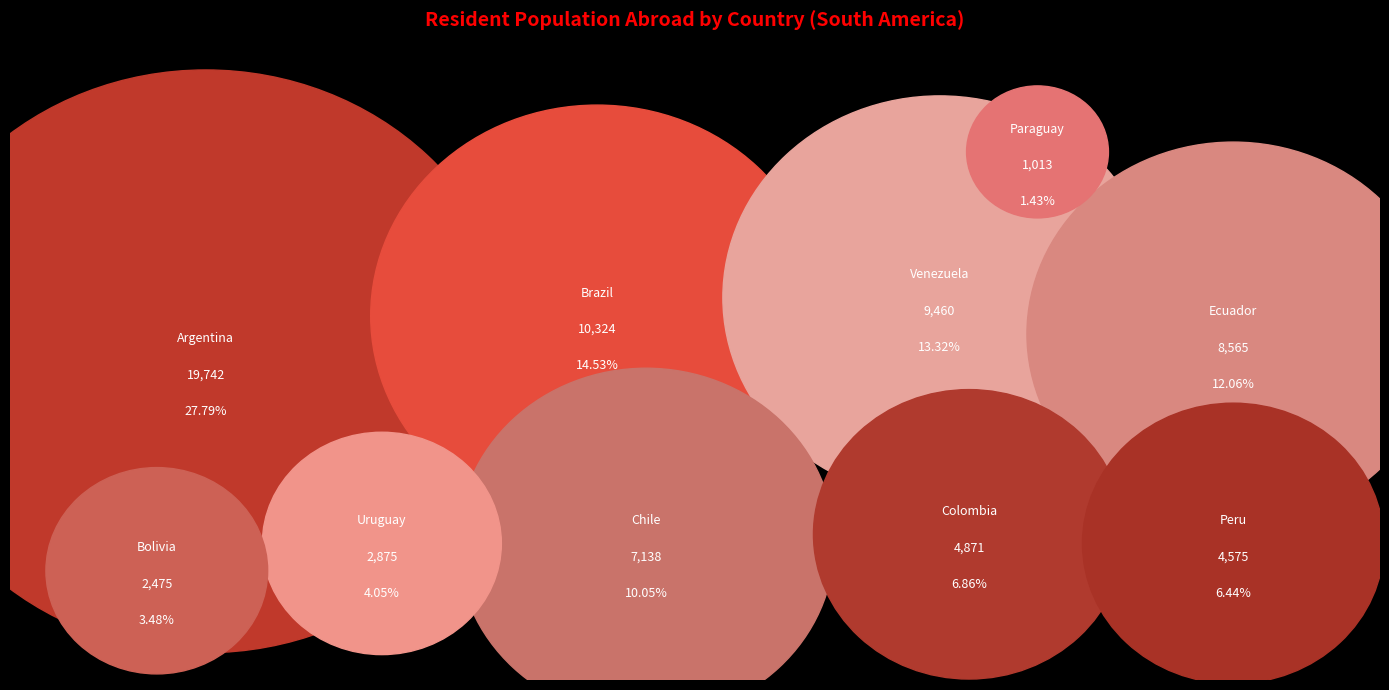

Is the sum of Chile and Peru greater than half?

No